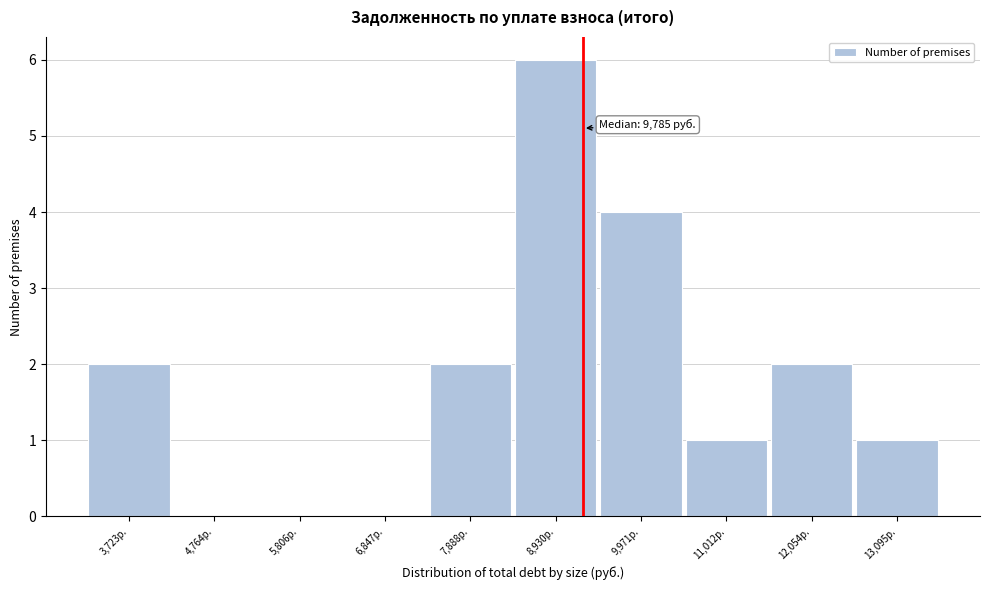

Reading left to right, list all the values displayed in this chart.

3,723р.=2	4,764р.=0	5,806р.=0	6,847р.=0	7,888р.=2	8,930р.=6	9,971р.=4	11,012р.=1	12,054р.=2	13,095р.=1